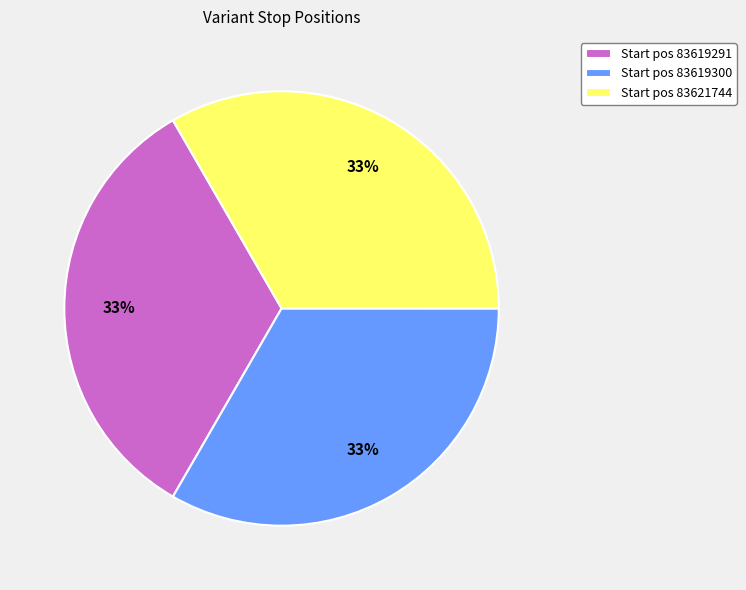

Is it true that Start pos 83619300 is 44% of the pie?

False